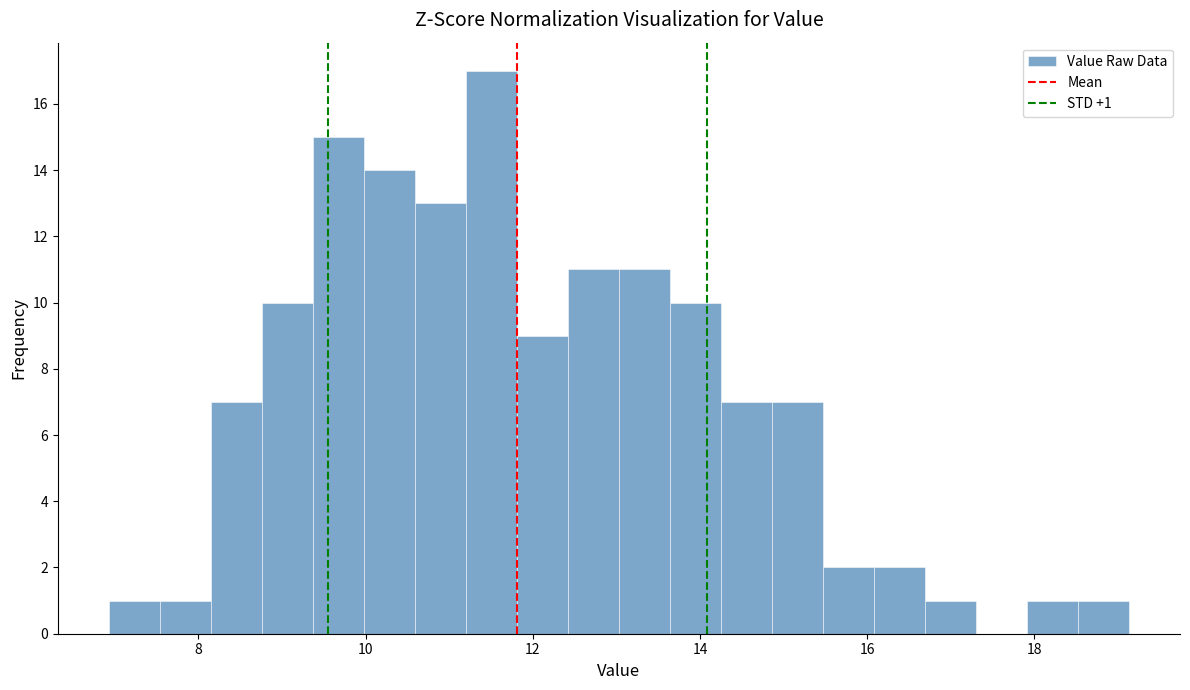

Read against the x-axis, roughly where is the centre of the tallest bar?

11.6